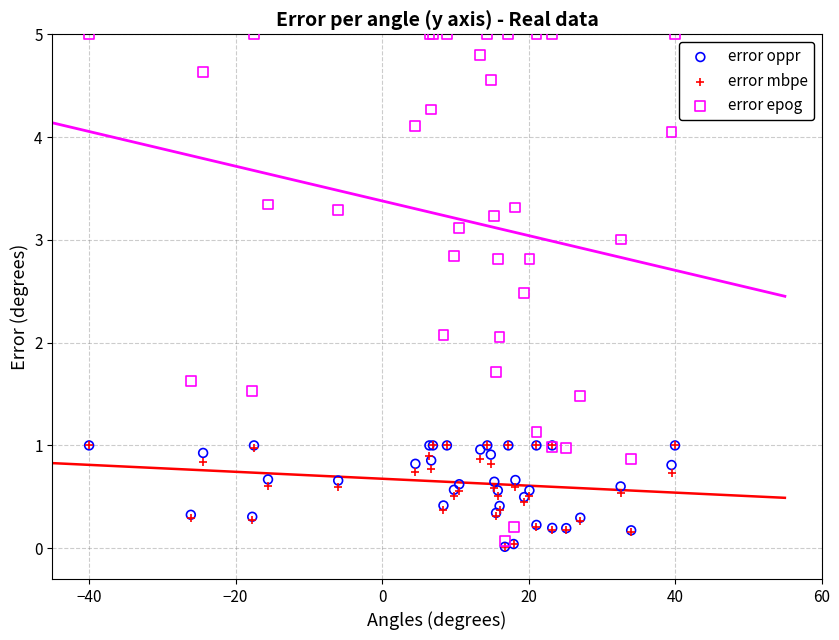

What are all the series names shown in the legend?

error oppr, error mbpe, error epog